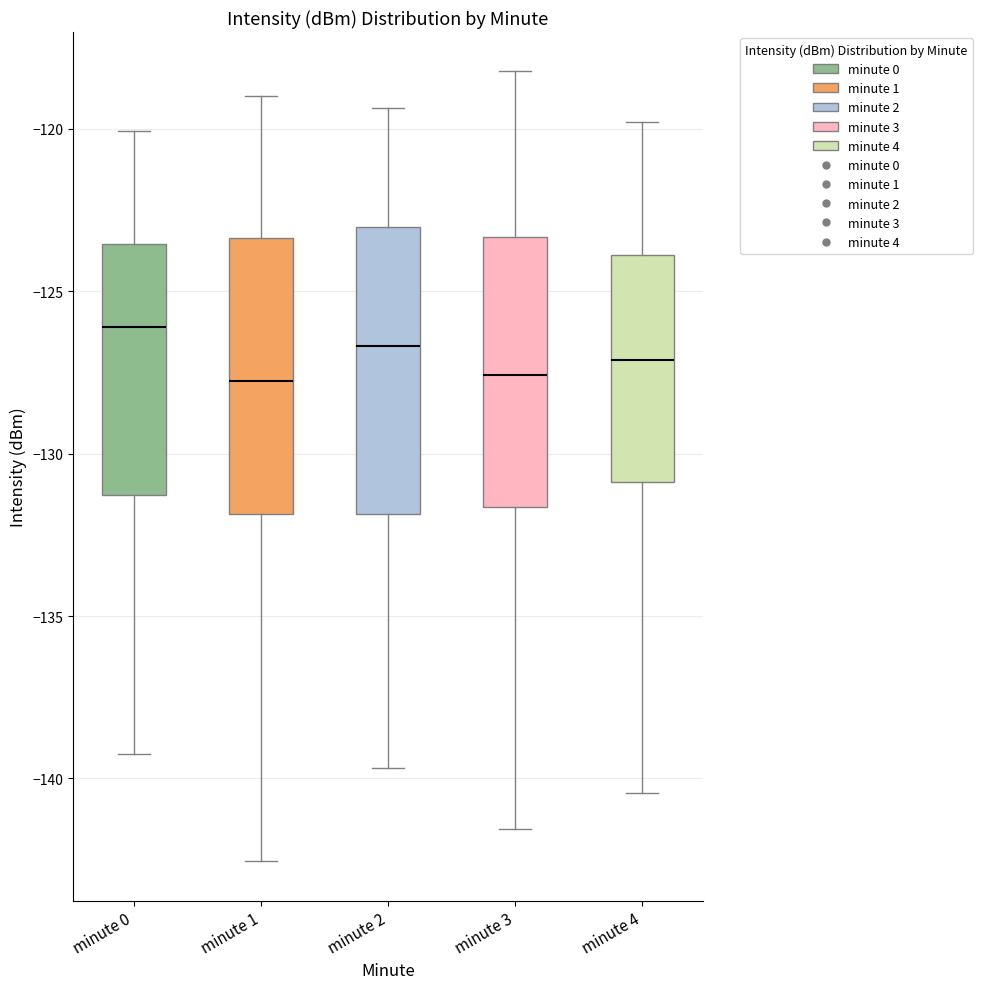

Where is the lower edge of the box for minute 4 on the y-axis? The values are not printed on the chart, so give them approximately, as read against the axis.

-131.0